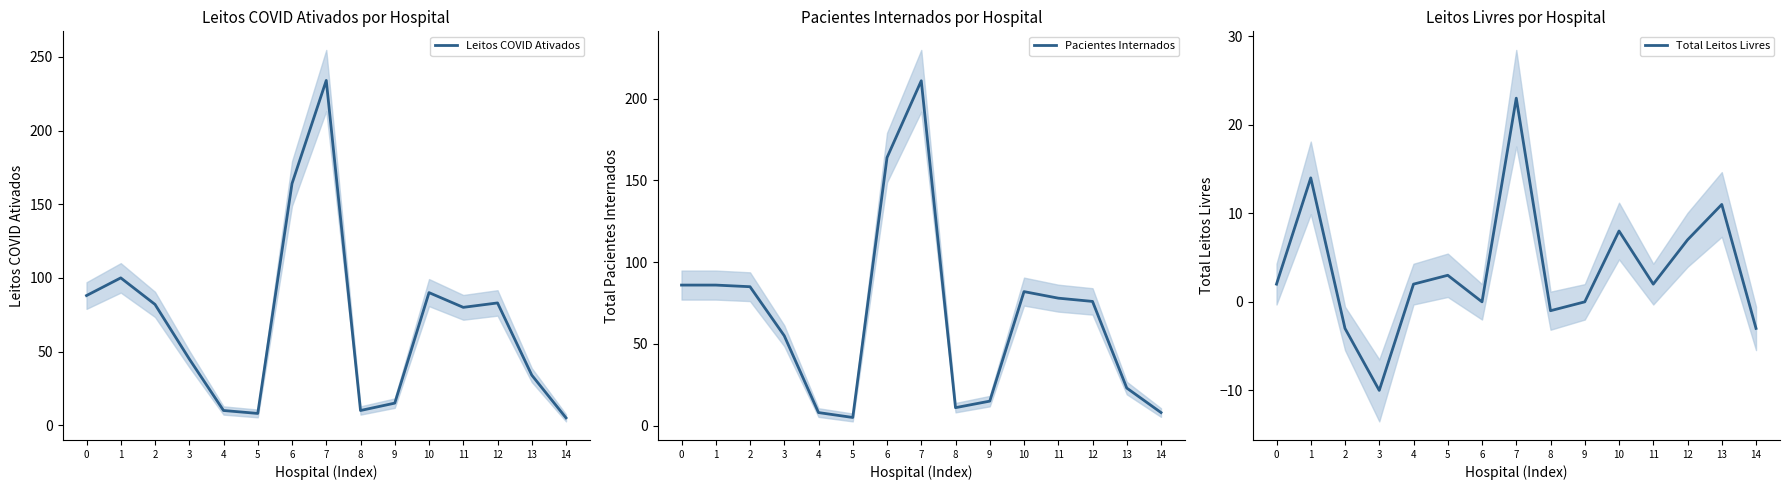

What is the highest value of the Total Leitos Livres series?

23